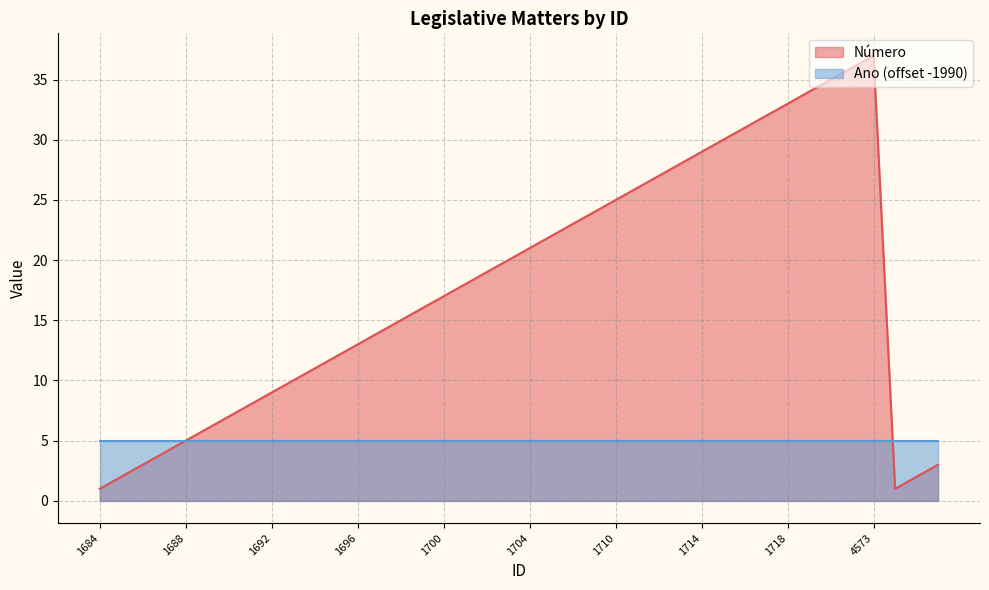

How many interior local valleys (lower than both neighbors) does the data have?

1